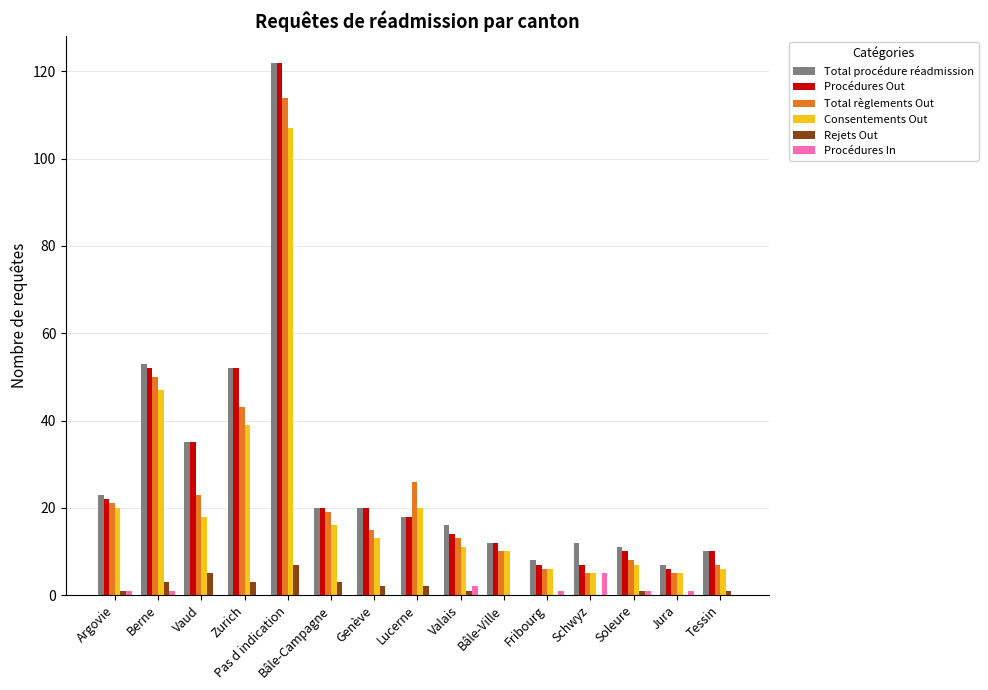

Is the value of Rejets Out at Bâle-Campagne greater than the value of Procédures Out at Valais?

No